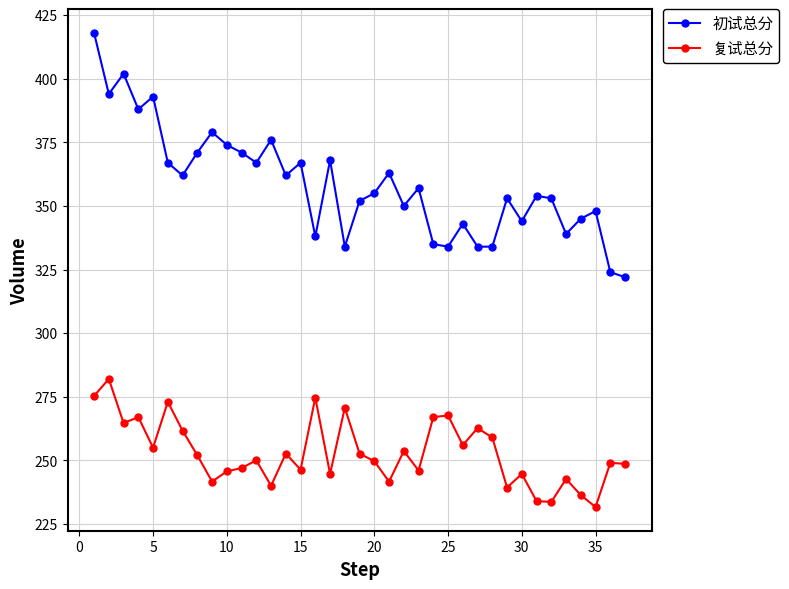

True or false: 初试总分 and 复试总分 intersect in this chart.

False